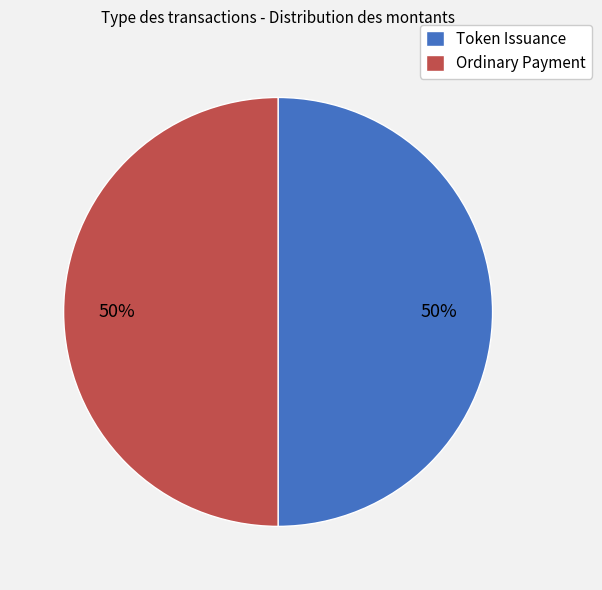

What is the ratio of the value at Token Issuance to the value at Ordinary Payment?

1.0